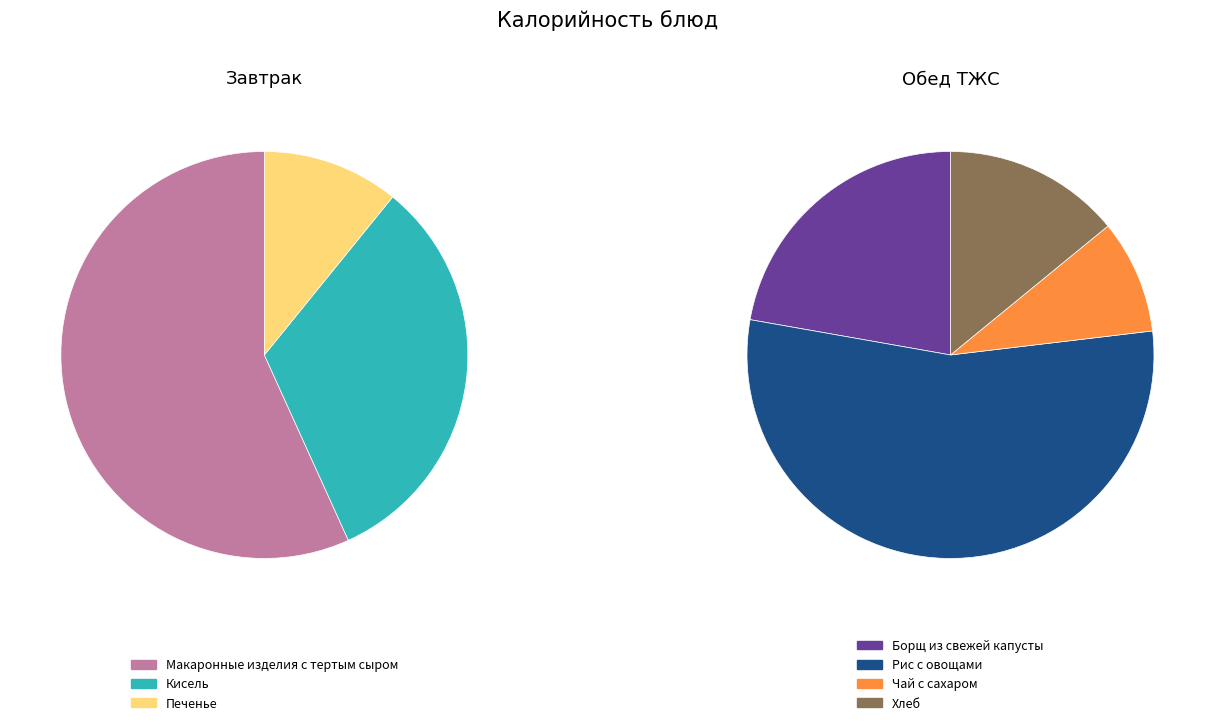

What is the largest slice in the pie chart?

Макаронные изделия с тертым сыром